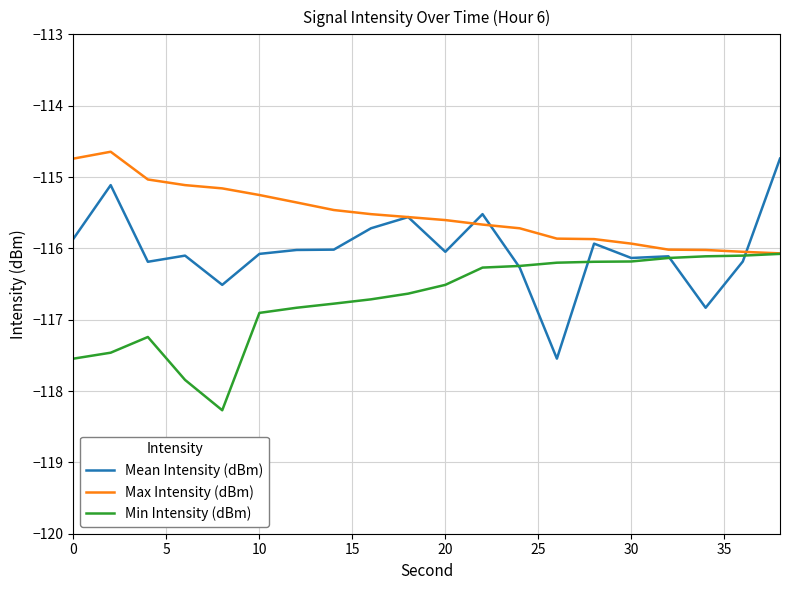

Which series has the largest total across all categories?

Max Intensity (dBm)